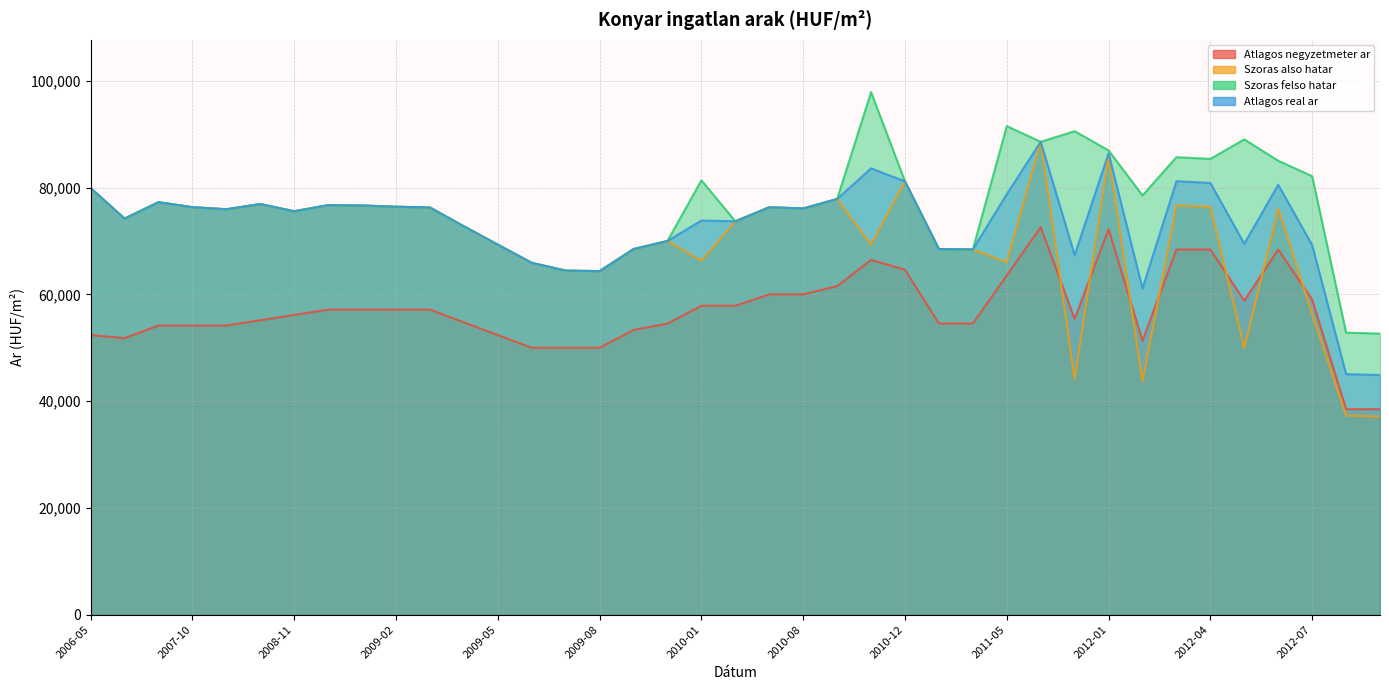

What is the sum of all Atlagos negyzetmeter ar values?

2224123